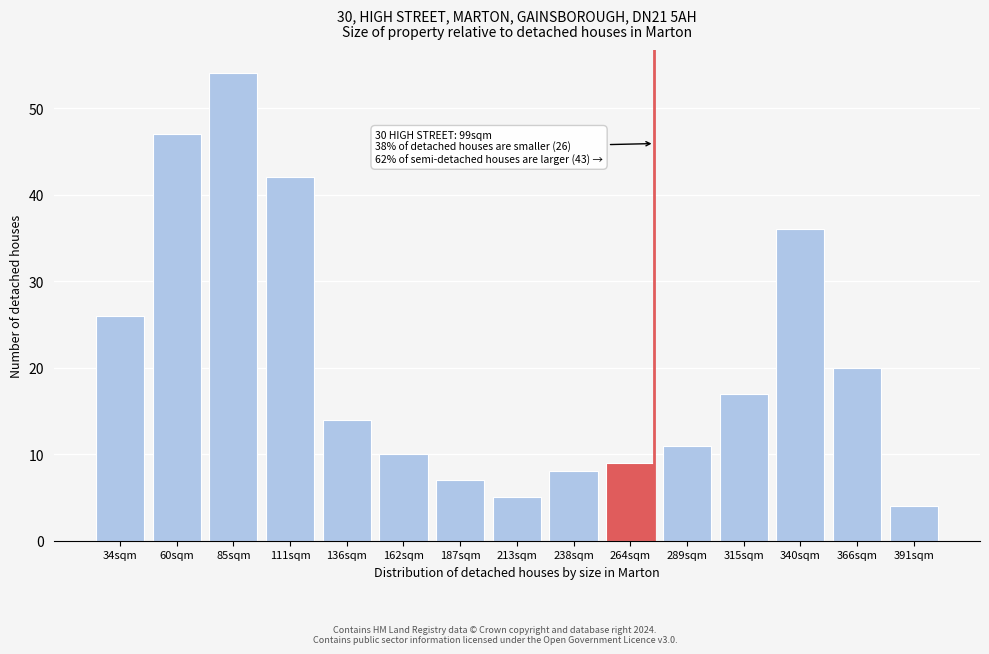

Reading right to left, what are all the values shown in this chart?

391sqm=4	366sqm=20	340sqm=36	315sqm=17	289sqm=11	264sqm=9	238sqm=8	213sqm=5	187sqm=7	162sqm=10	136sqm=14	111sqm=42	85sqm=54	60sqm=47	34sqm=26